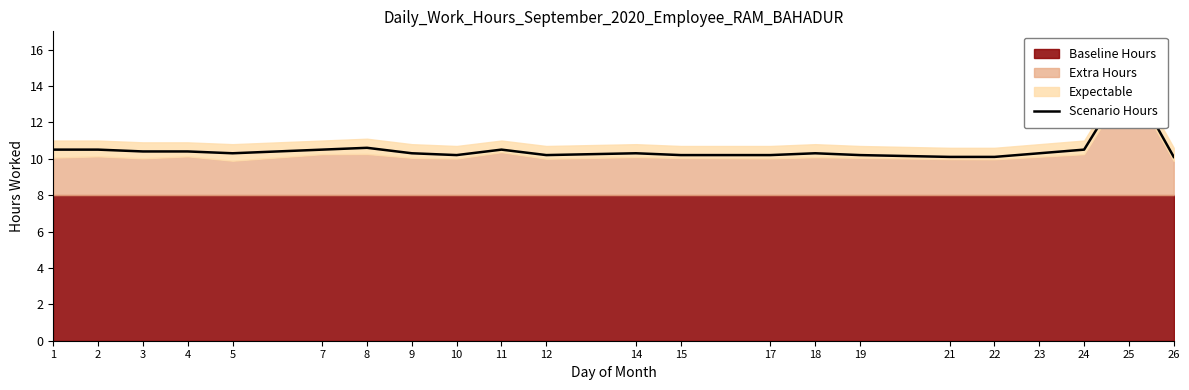

True or false: the data has more than 0 interior local peaks.

True